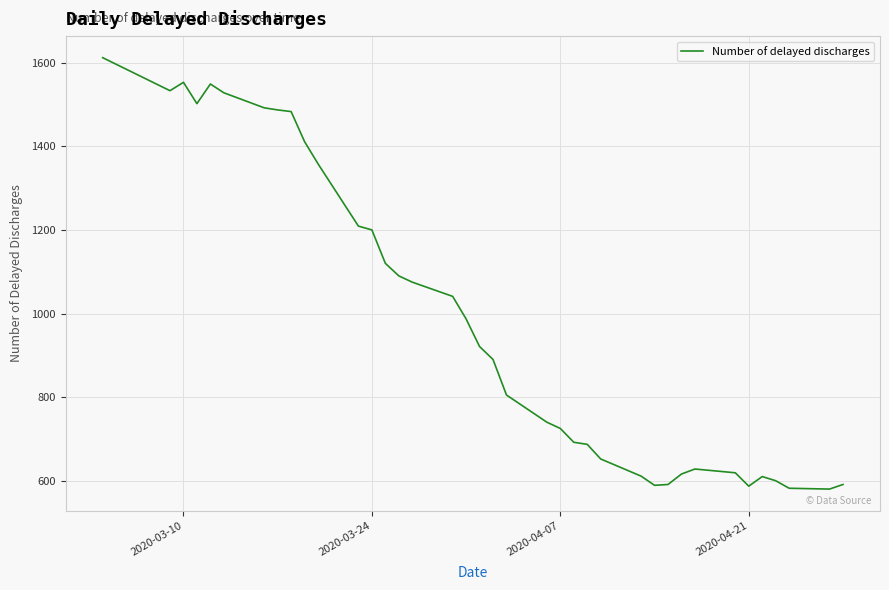

What is the minimum value shown in the chart?

580